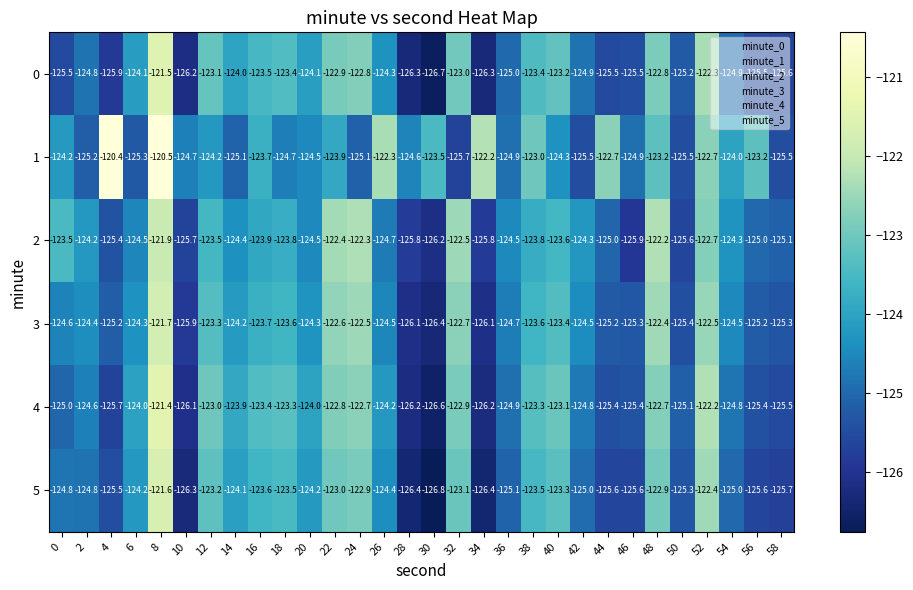

List the series in order of their peak value, highest first.

1, 4, 0, 5, 3, 2